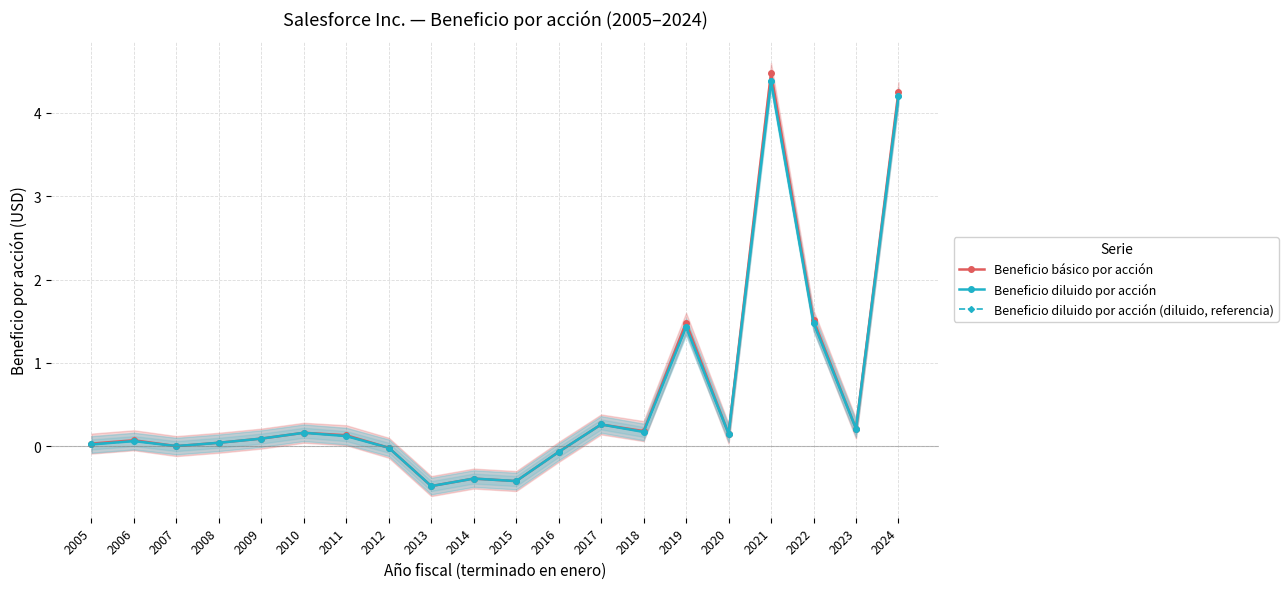

How many distinct data groups are displayed?

3